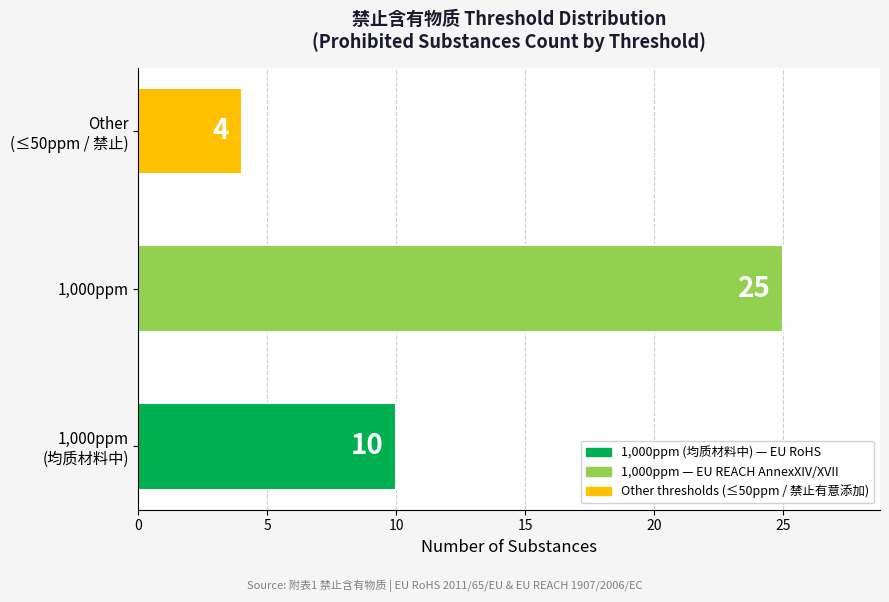

Reading bottom to top, transcribe all the data shown in this chart.

10	25	4